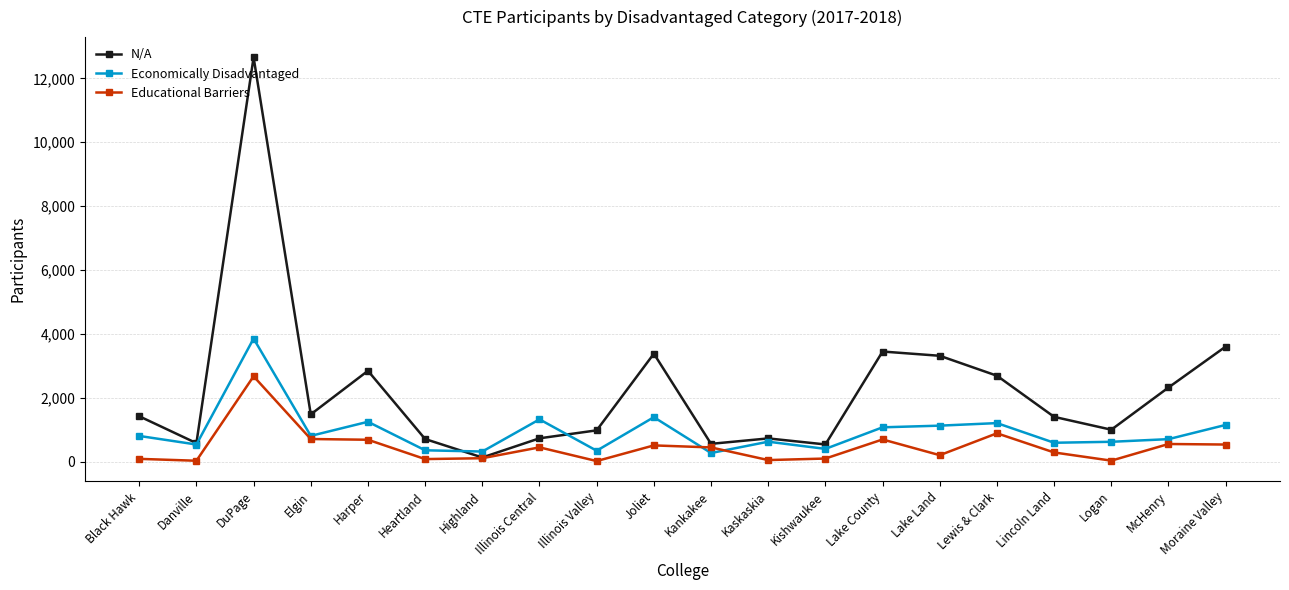

Rank the series by their maximum value, from highest to lowest.

N/A, Economically Disadvantaged, Educational Barriers